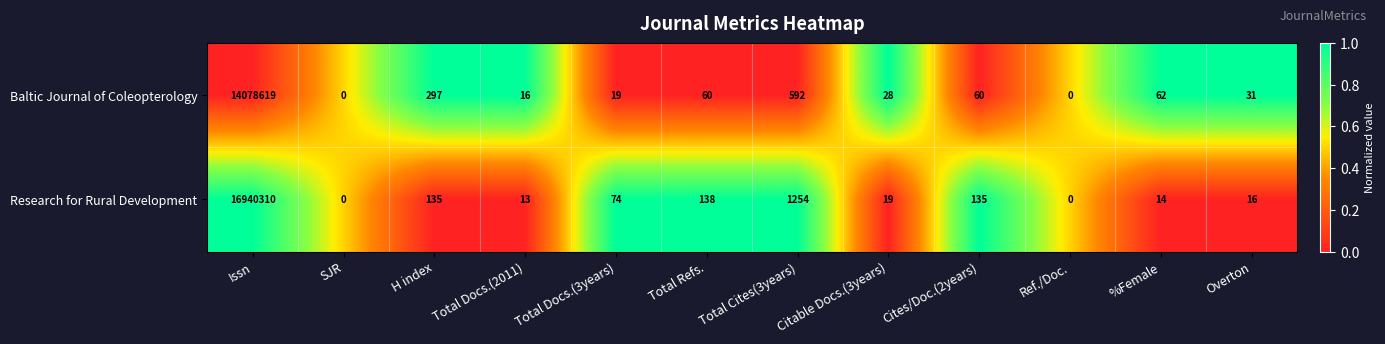

At which category is the sum across all series the highest?

Issn